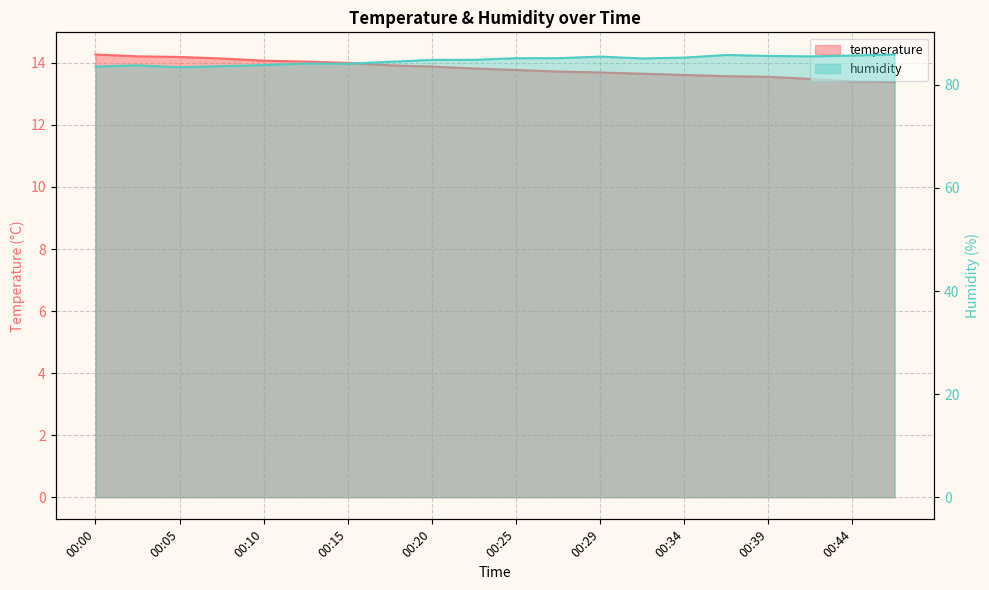

Rank the series by their maximum value, from lowest to highest.

temperature, humidity